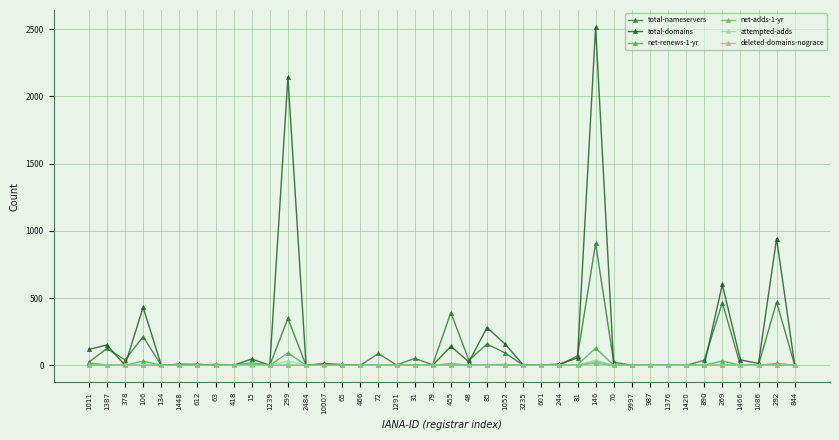

What is the difference between the maximum and minimum values in the net-renews-1-yr series?

128